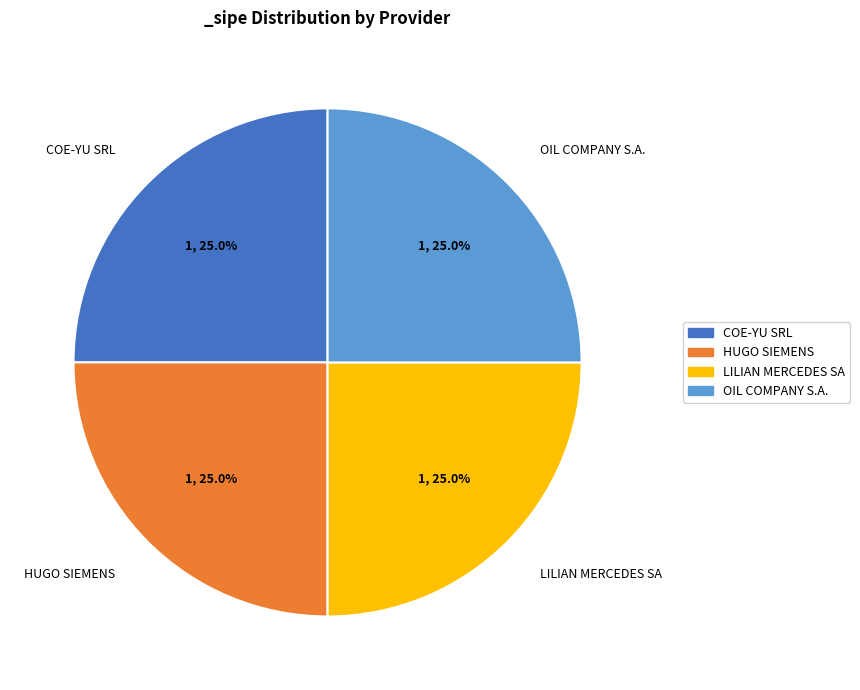

Does any single category account for the majority?

No